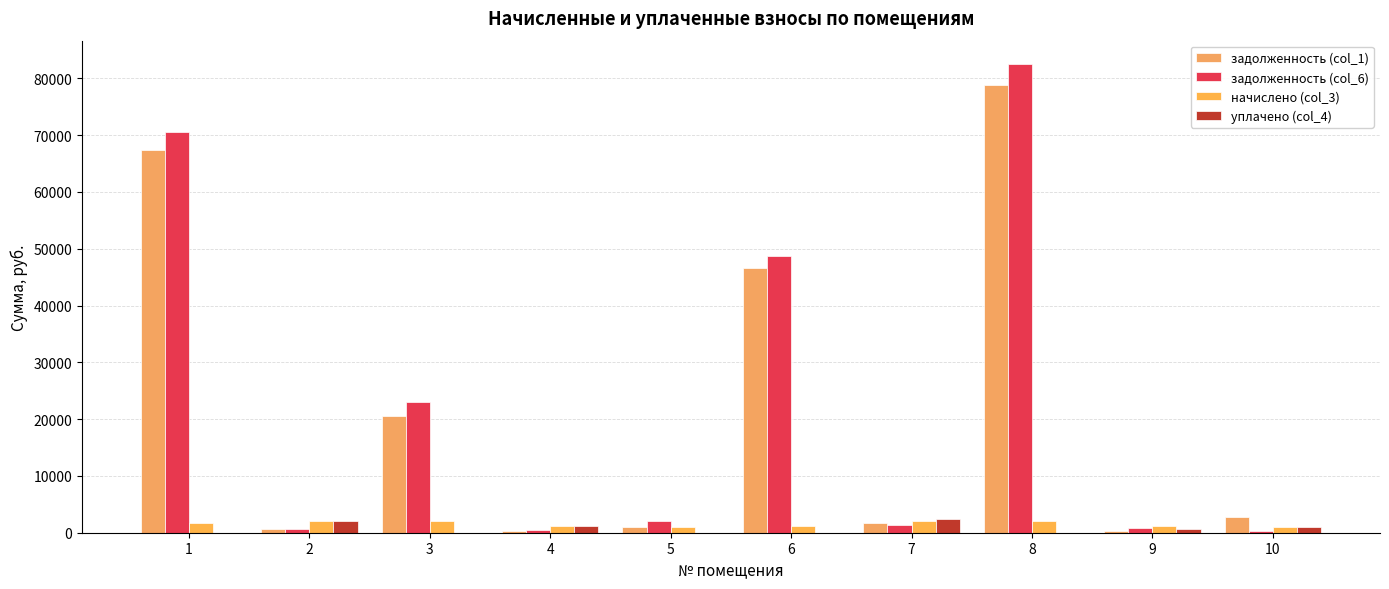

Is it true that уплачено (col_4) equals 672.9 at 4?

False